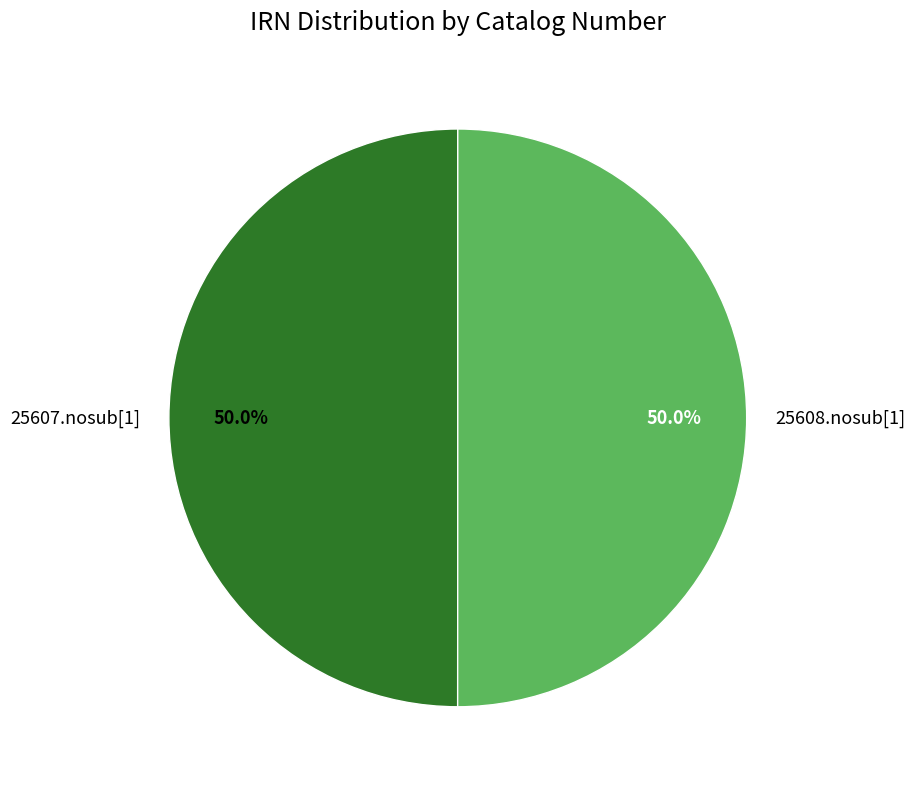

What is the ratio of the value at 25607.nosub[1] to the value at 25608.nosub[1]?

1.0